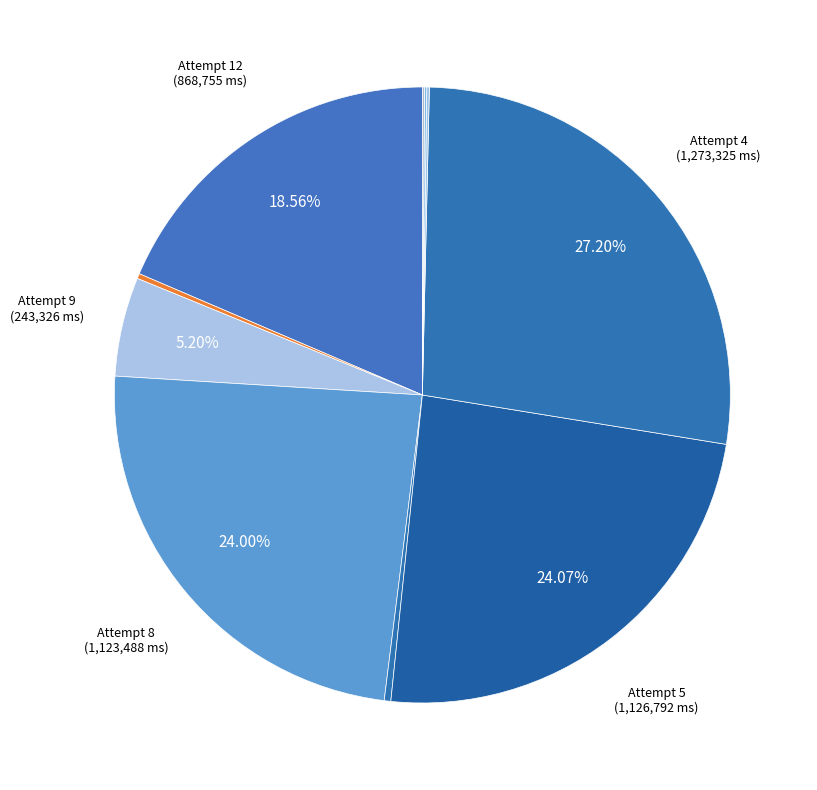

To the nearest percent, what is the difference between the largest and smallest slice percentages?

27%